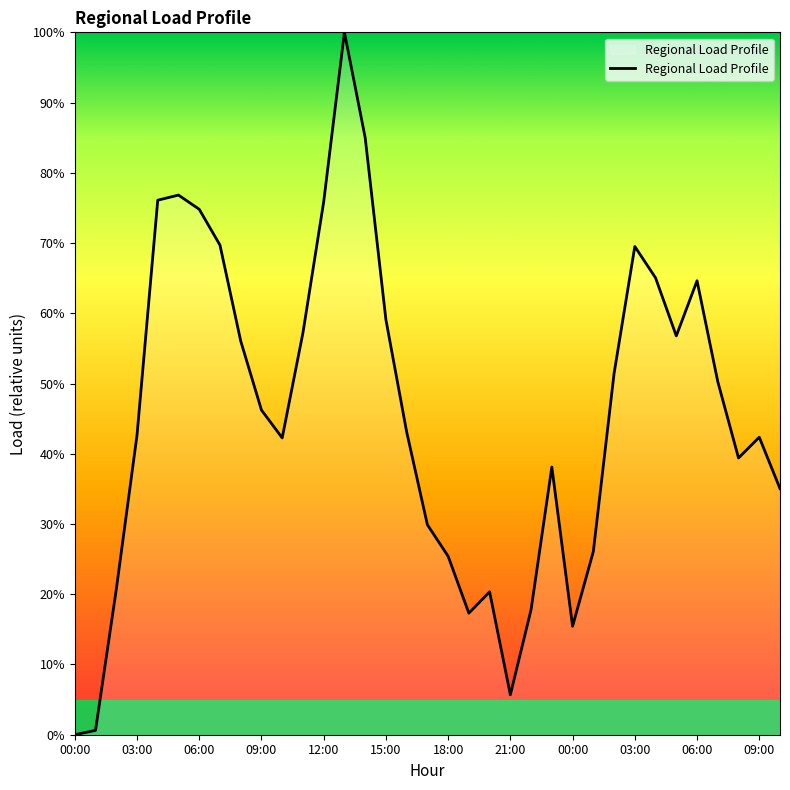

What is the difference between the maximum and minimum values?

100.0